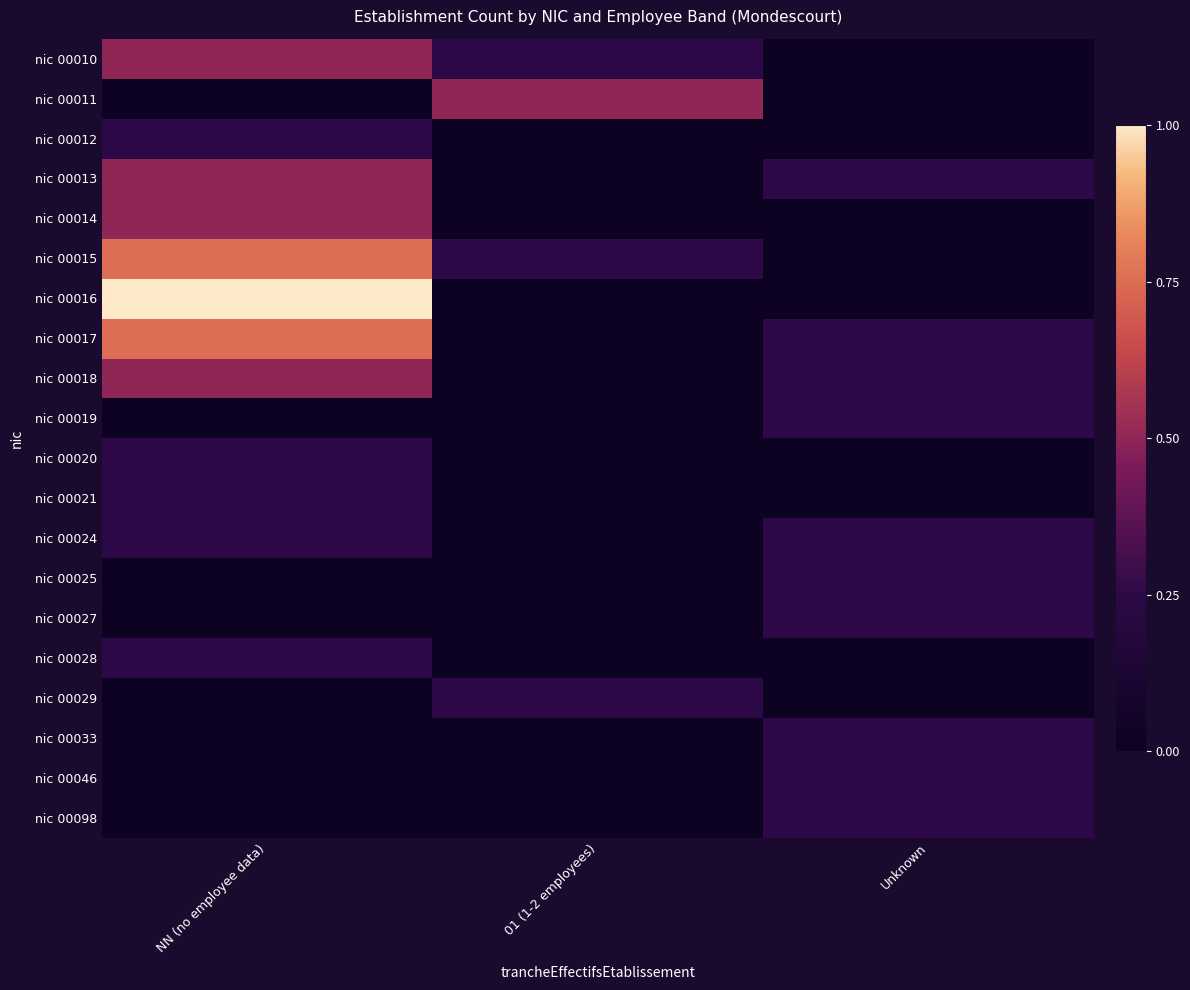

At 01 (1-2 employees), list the series in order from smallest to largest.

nic 00012, nic 00013, nic 00014, nic 00016, nic 00017, nic 00018, nic 00019, nic 00020, nic 00021, nic 00024, nic 00025, nic 00027, nic 00028, nic 00033, nic 00046, nic 00098, nic 00010, nic 00015, nic 00029, nic 00011